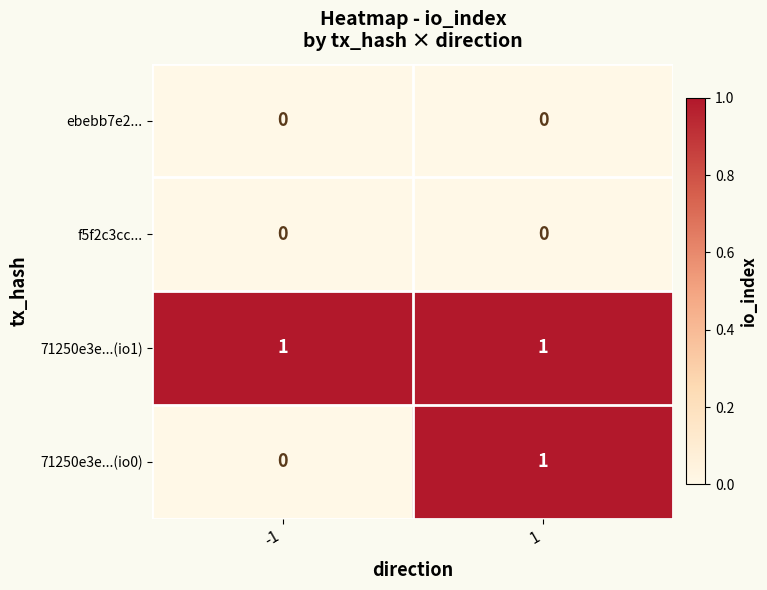

Which series has the widest spread of values?

71250e3e...(io0)